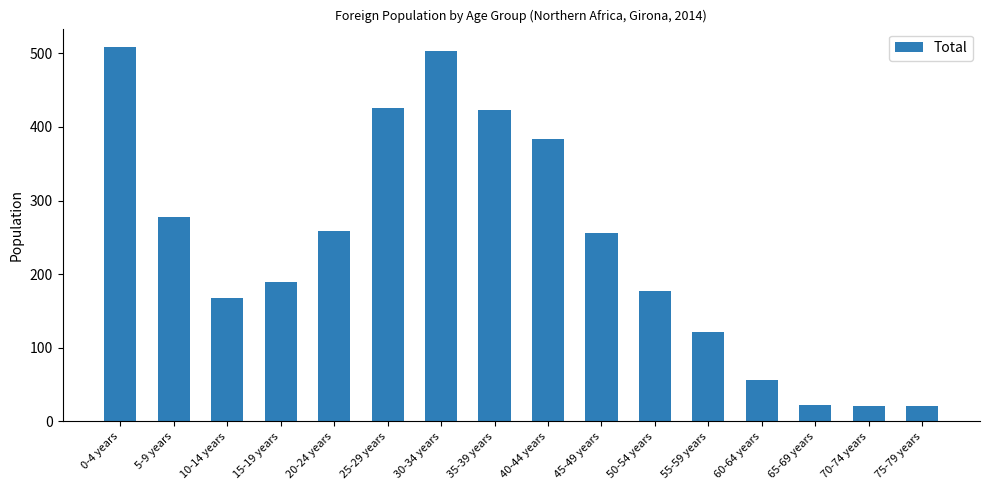

What is the greatest value displayed?

508